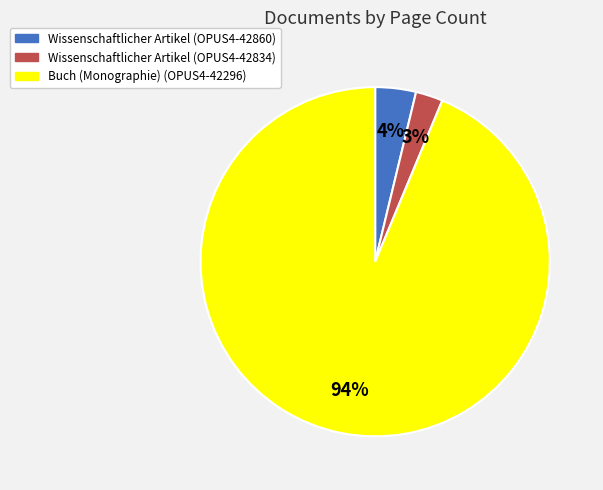

How many segments does this pie chart have?

3